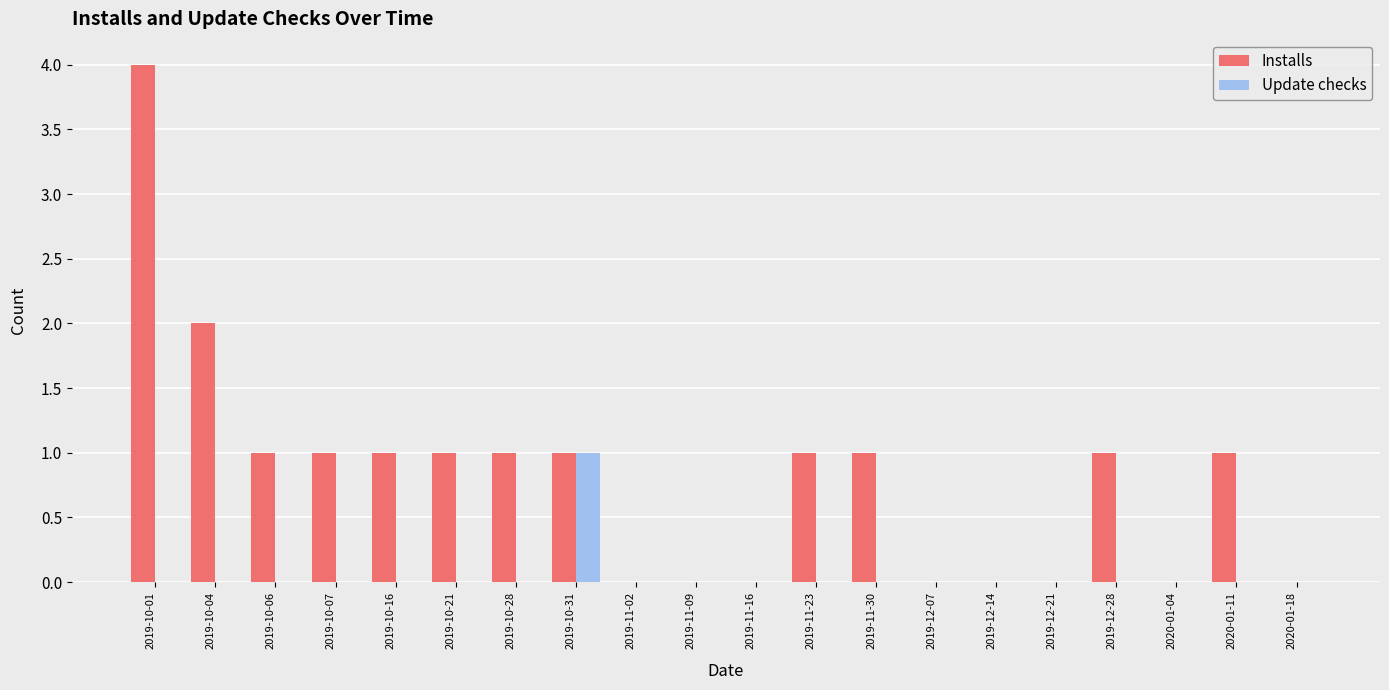

The value of Update checks at 2019-11-02 is -1. True or false?

False